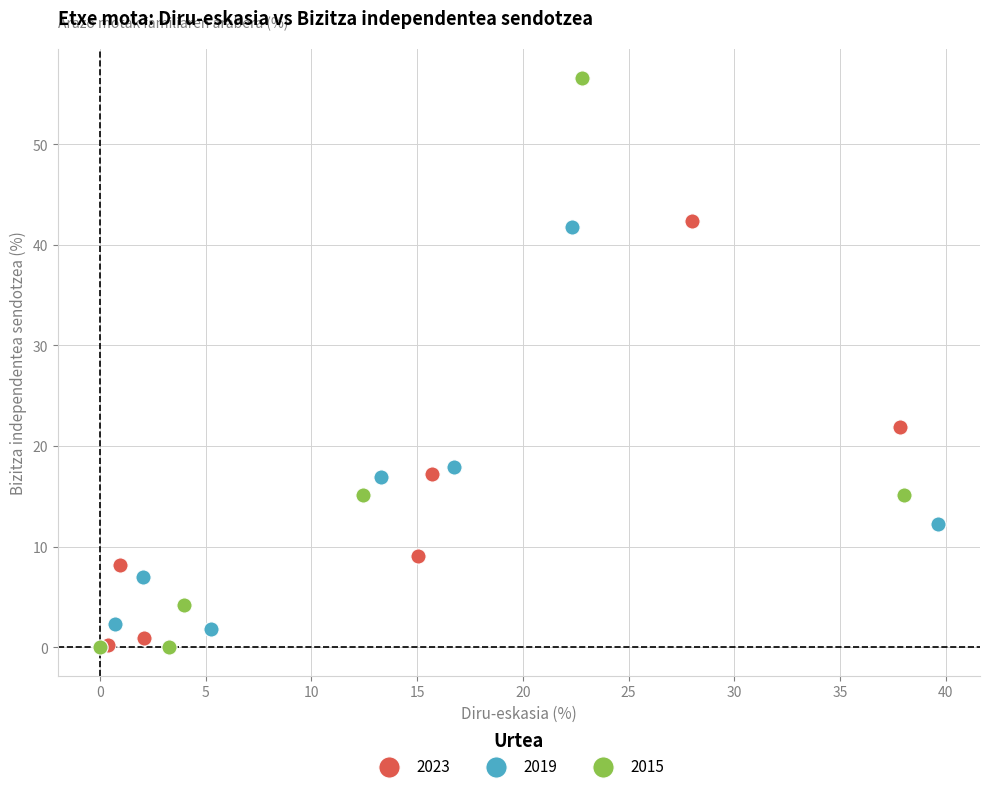

Which series reaches the maximum Y coordinate?

2015